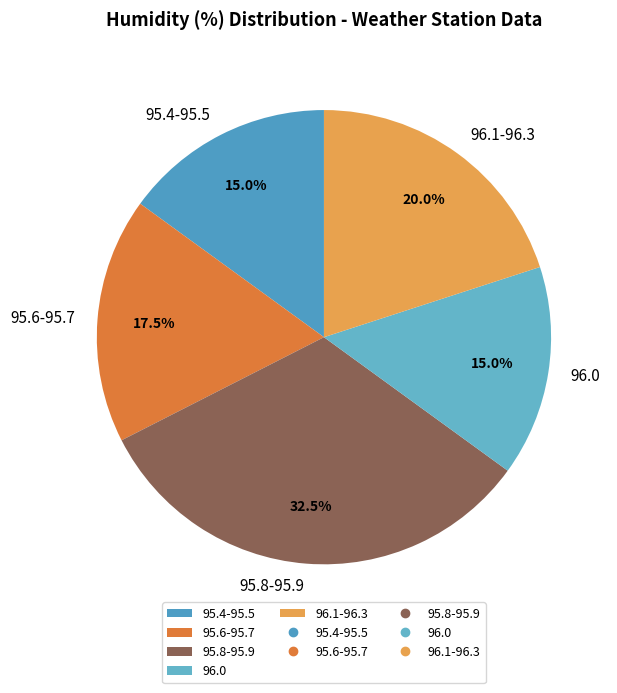

Does any single category account for the majority?

No